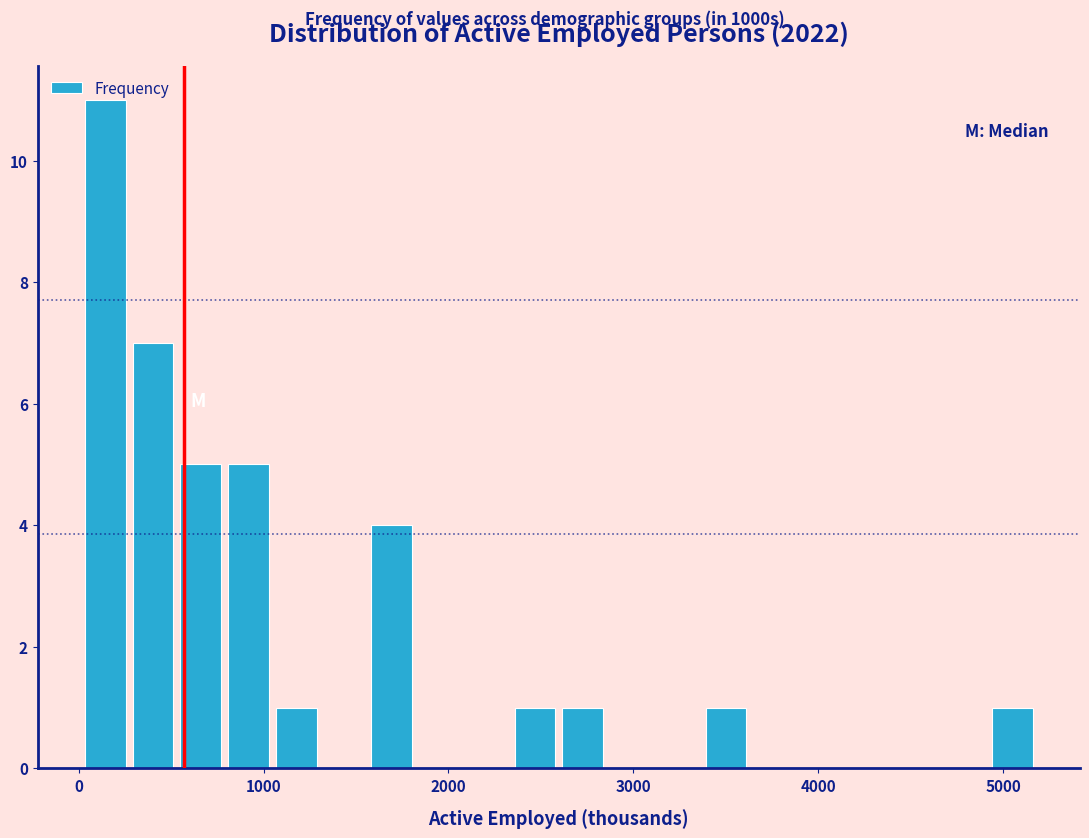

Read against the x-axis, roughly where is the centre of the tallest bar?

100